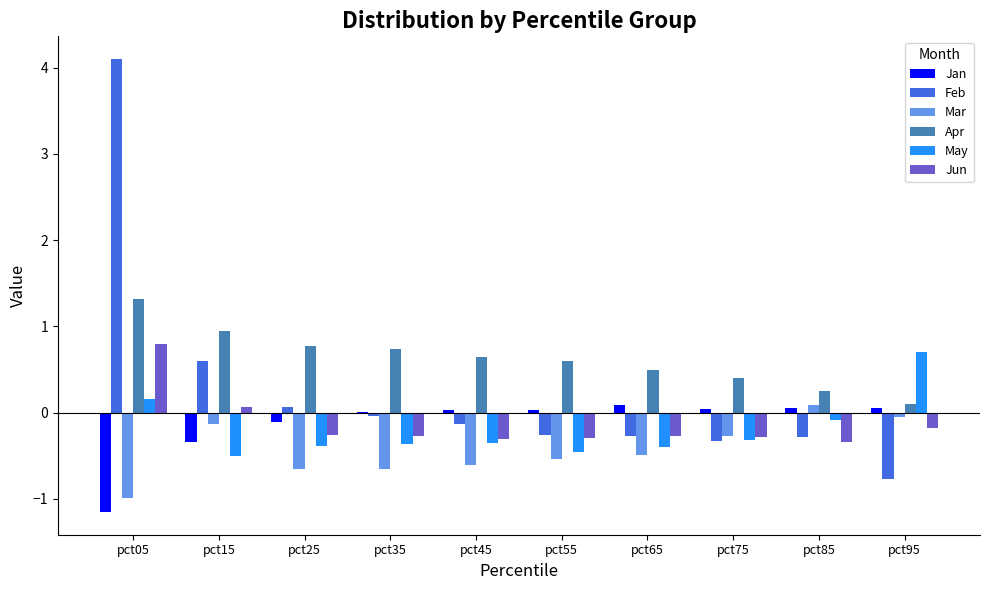

What is the maximum value for Feb?

4.1